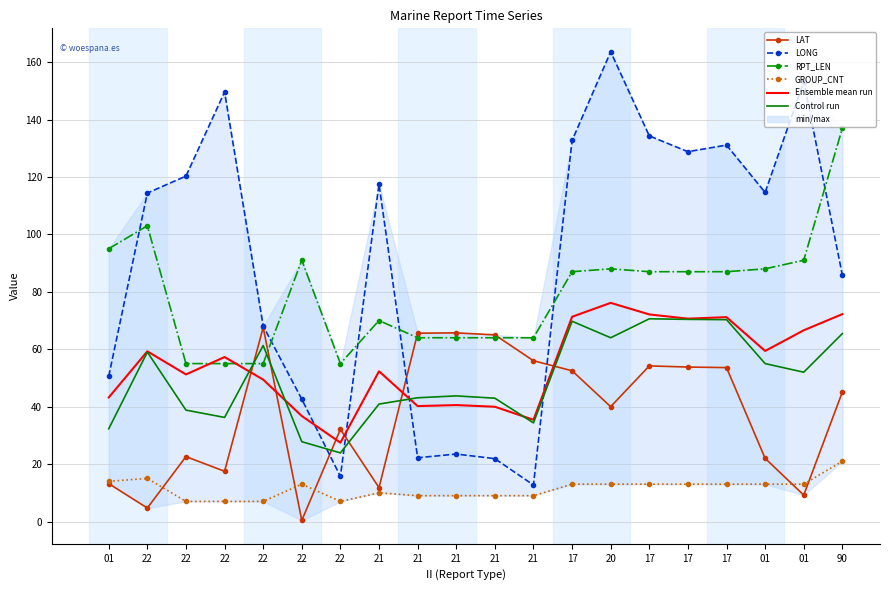

What is the minimum value shown in the chart?

0.4